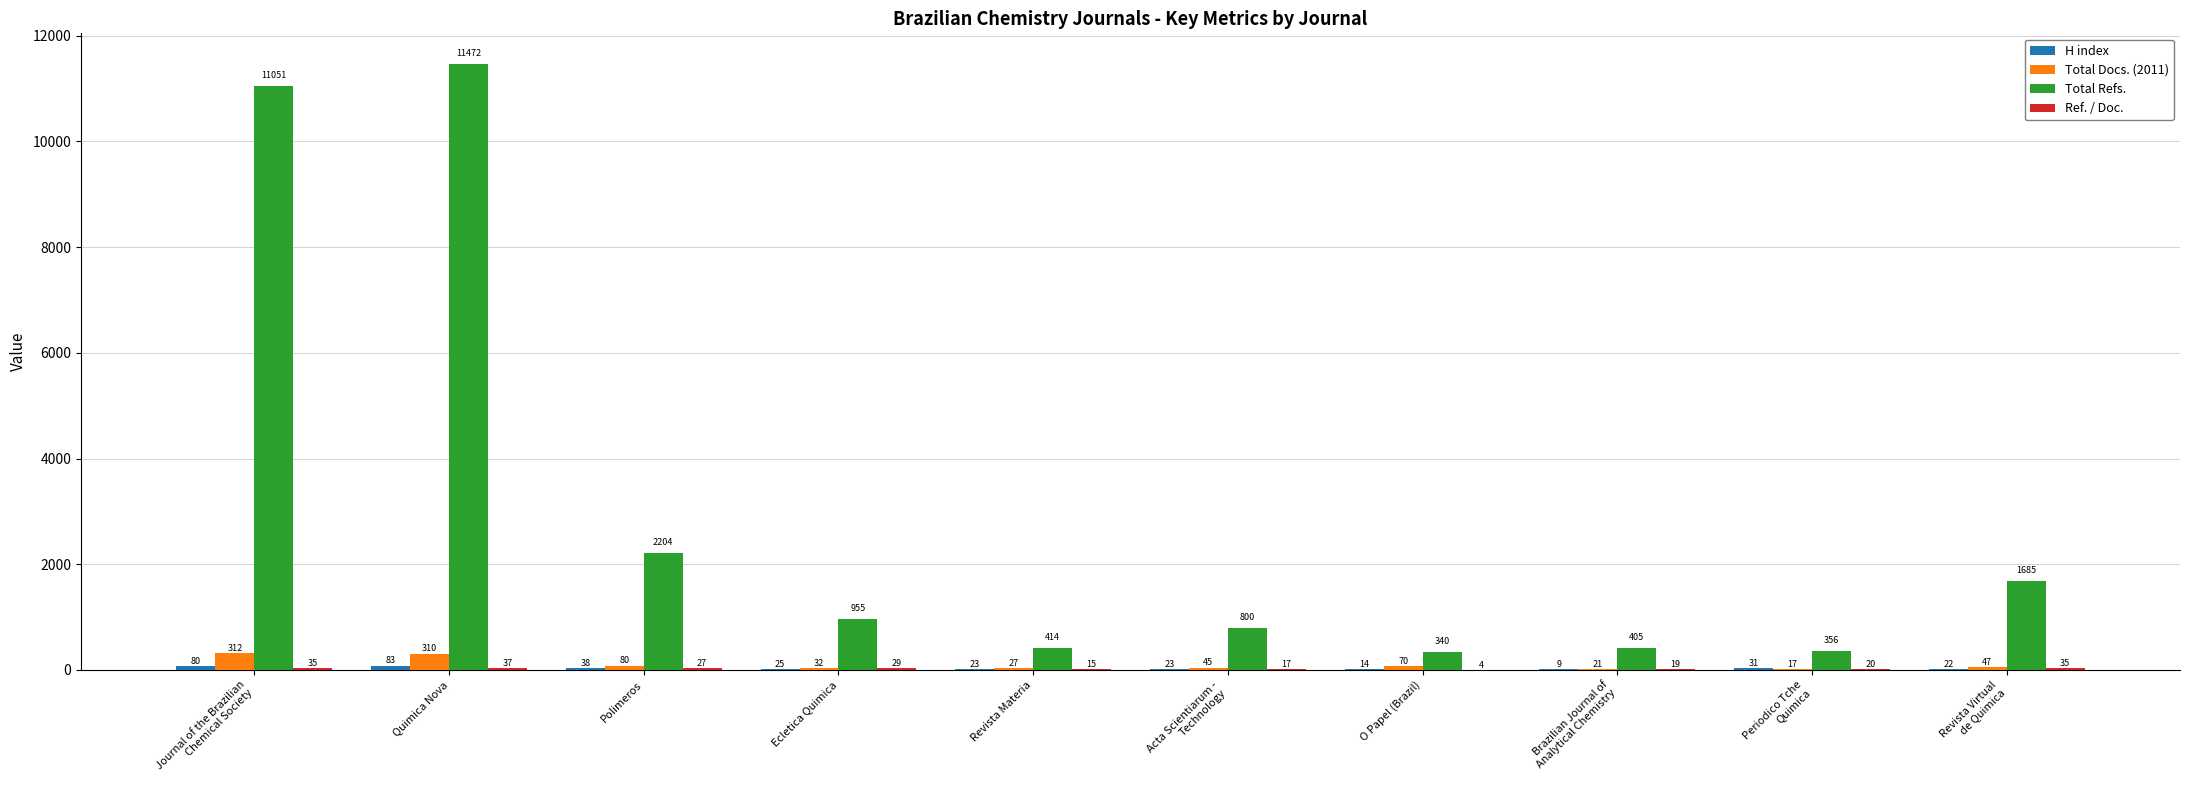

What is the sum of all Total Docs. (2011) values?

961